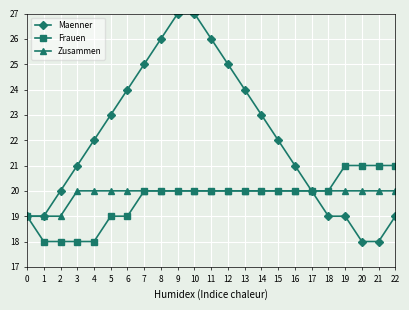

Which series has the largest range (max minus min)?

Maenner